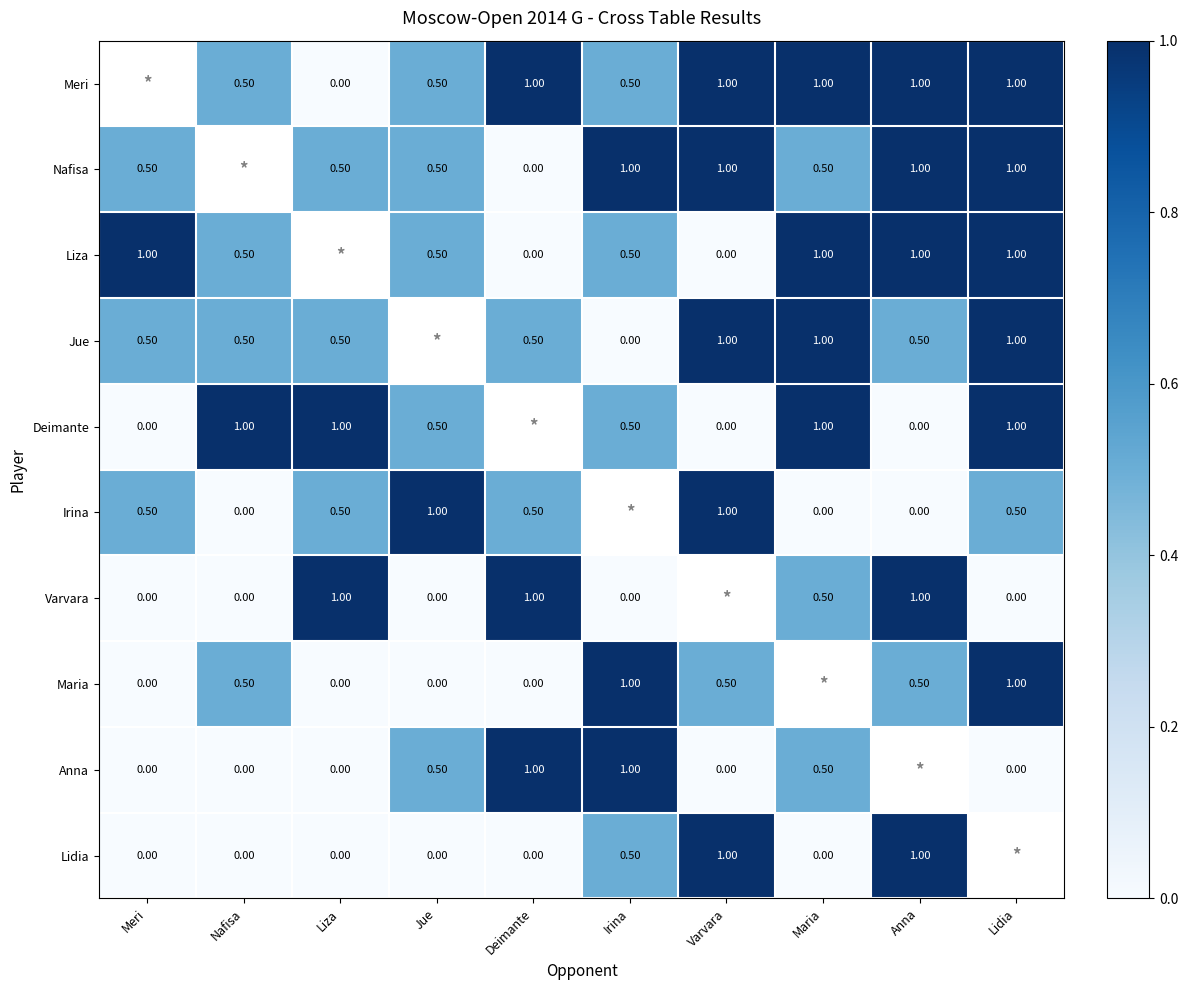

Is it true that Lidia equals 1.0 at Anna?

True